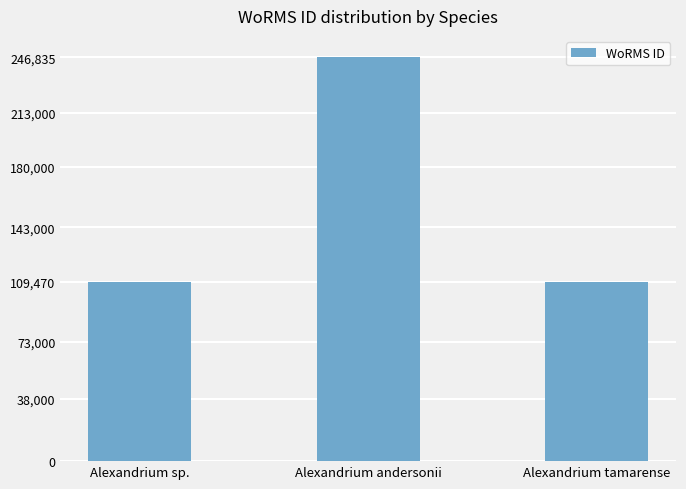

What is the sum of all values?

466019